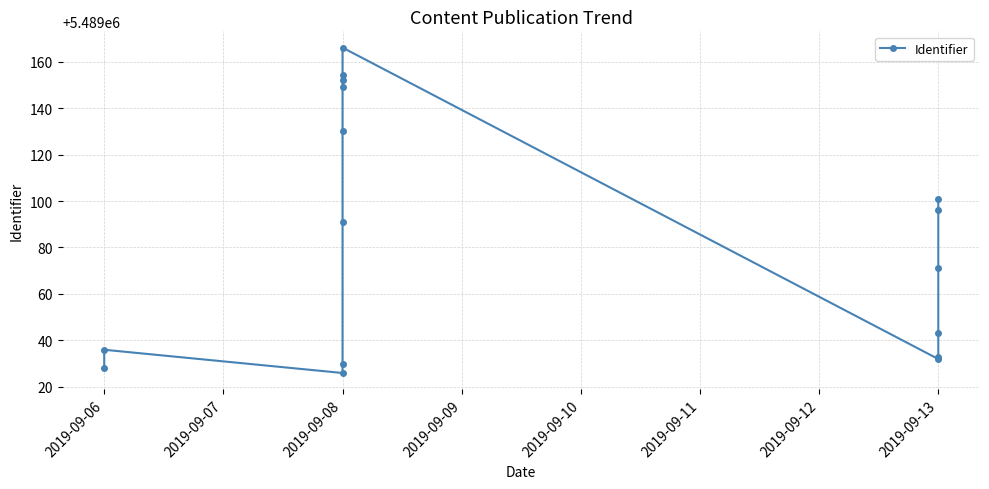

What position from the left is 2019-09-10?

5